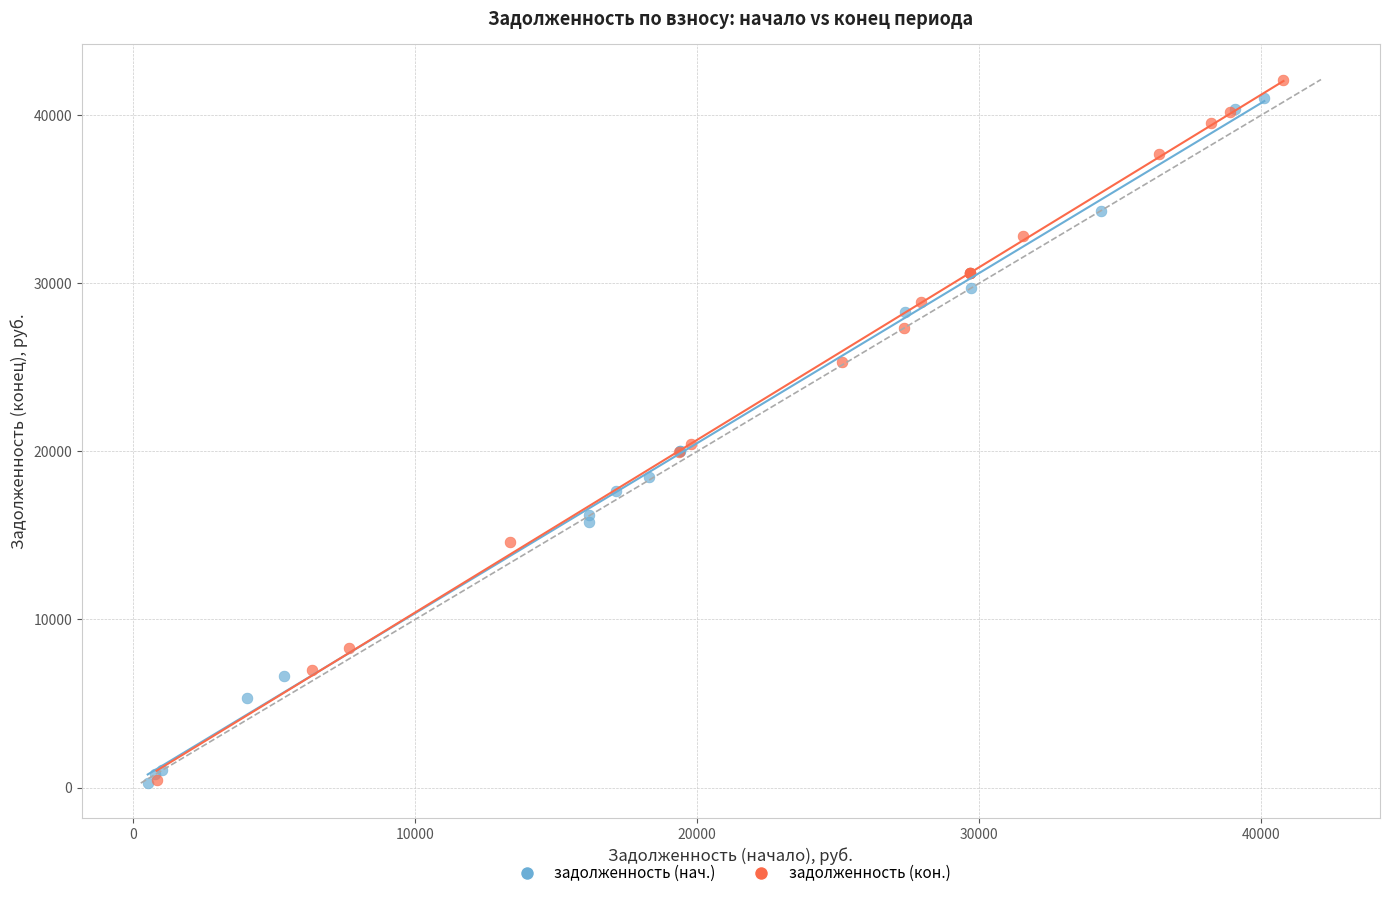

What are all the series names shown in the legend?

задолженность (нач.), задолженность (кон.)